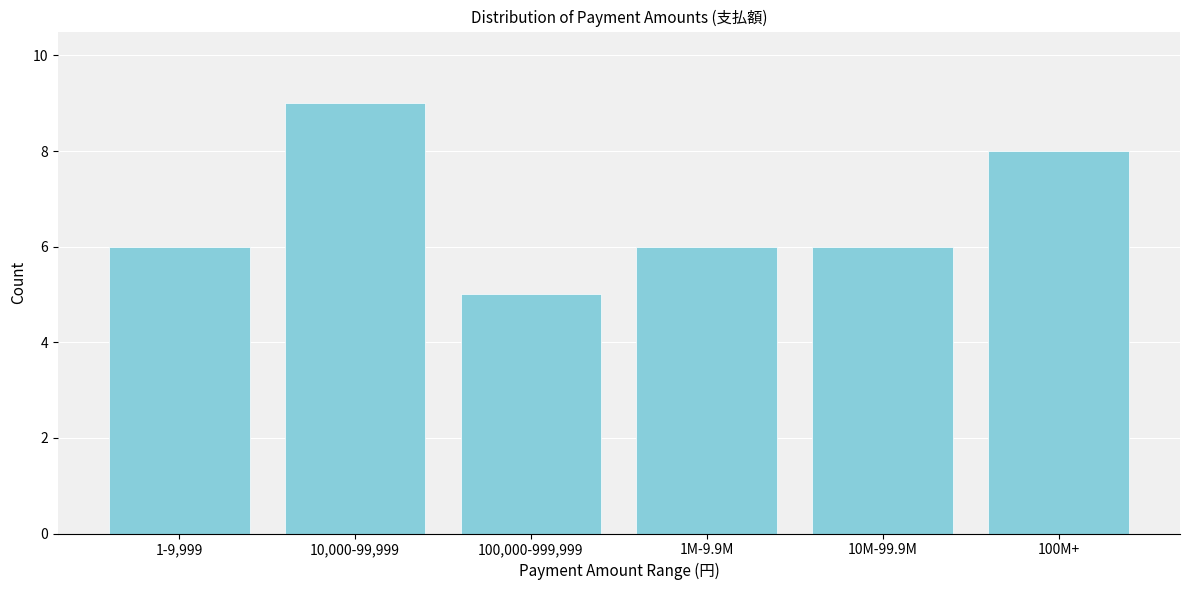

Reading left to right, what are all the values shown in this chart?

6	9	5	6	6	8